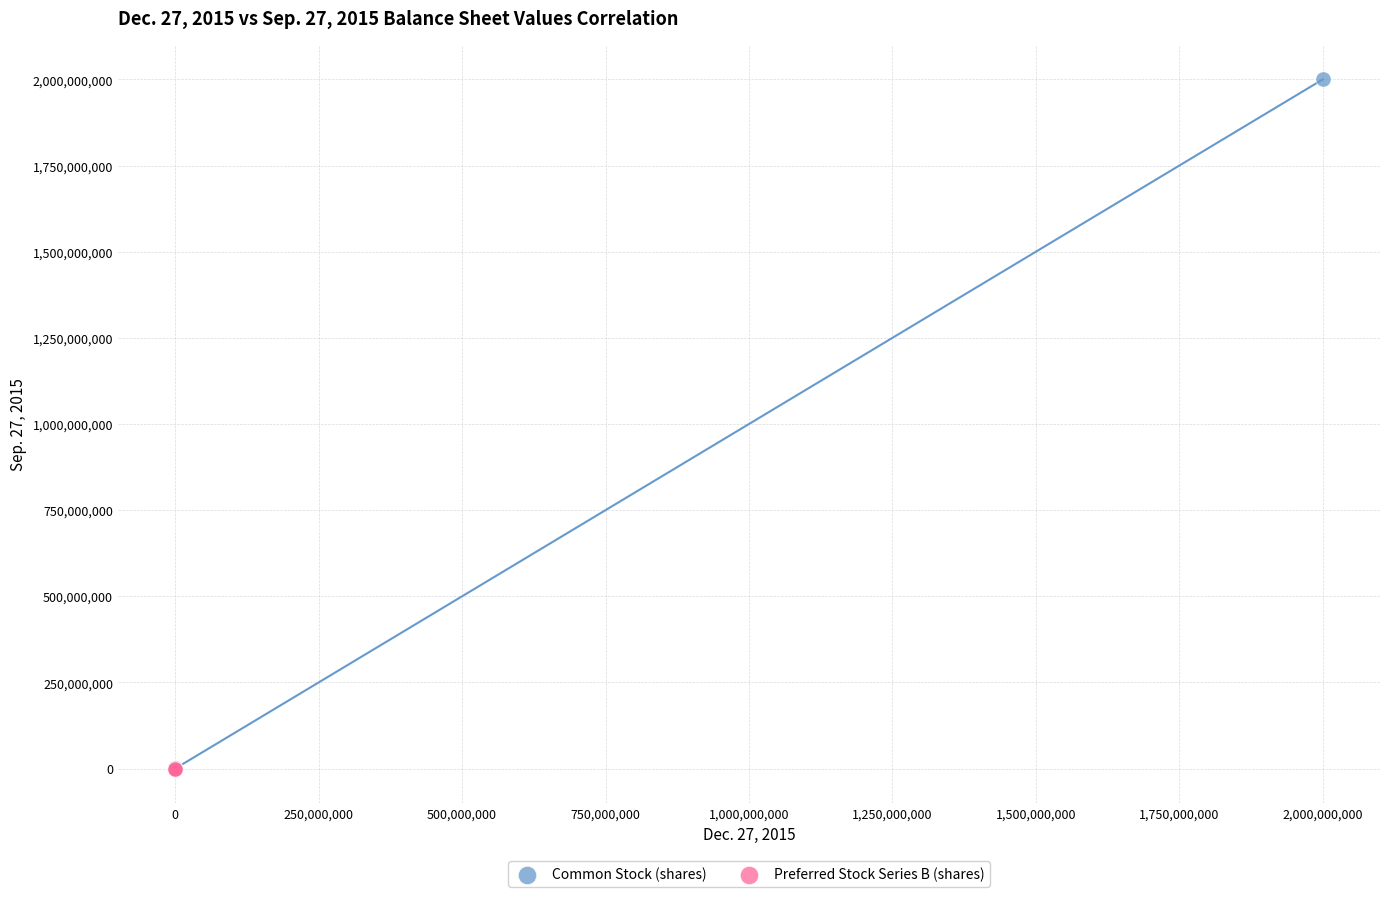

What are all the series names shown in the legend?

Common Stock (shares), Preferred Stock Series B (shares)